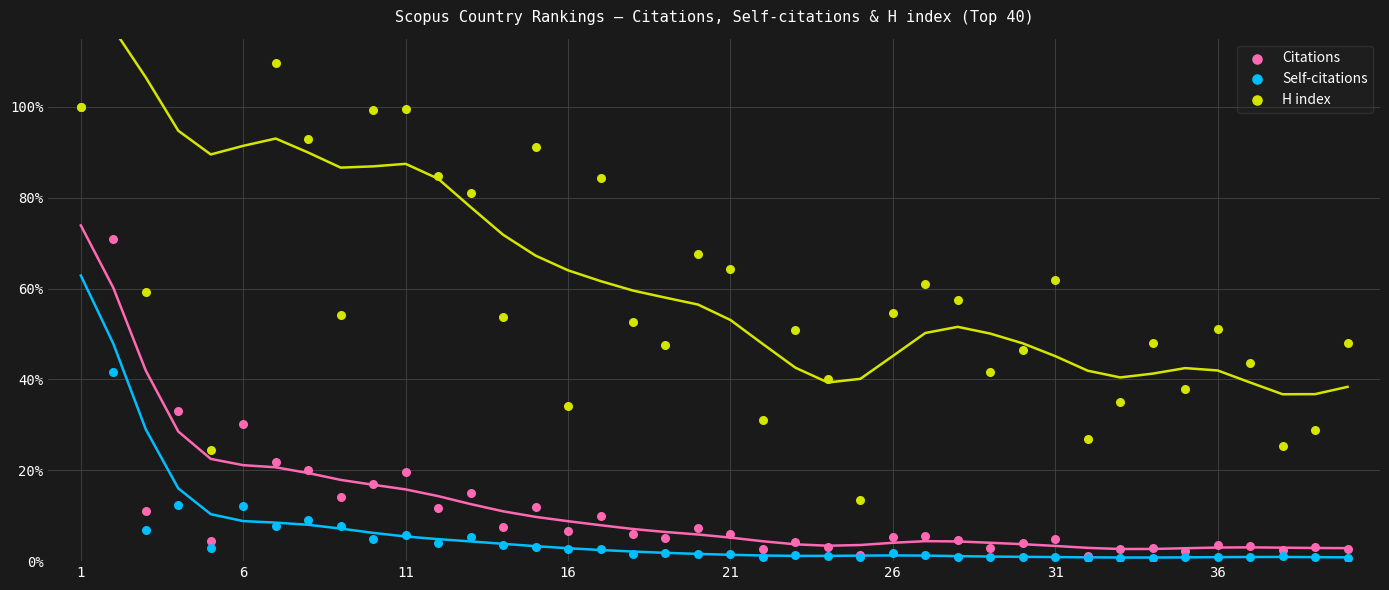

Which series has the largest total across all categories?

H index